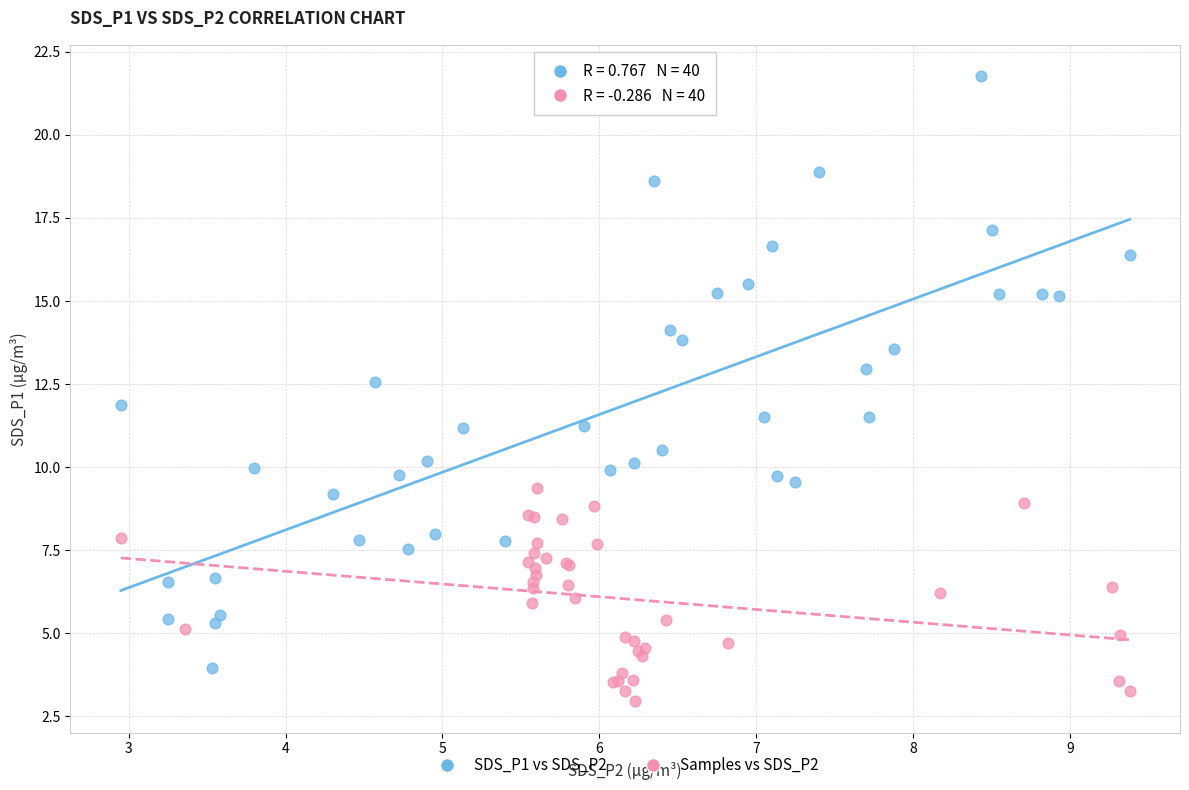

Which series reaches the minimum Y coordinate?

Samples vs SDS_P2